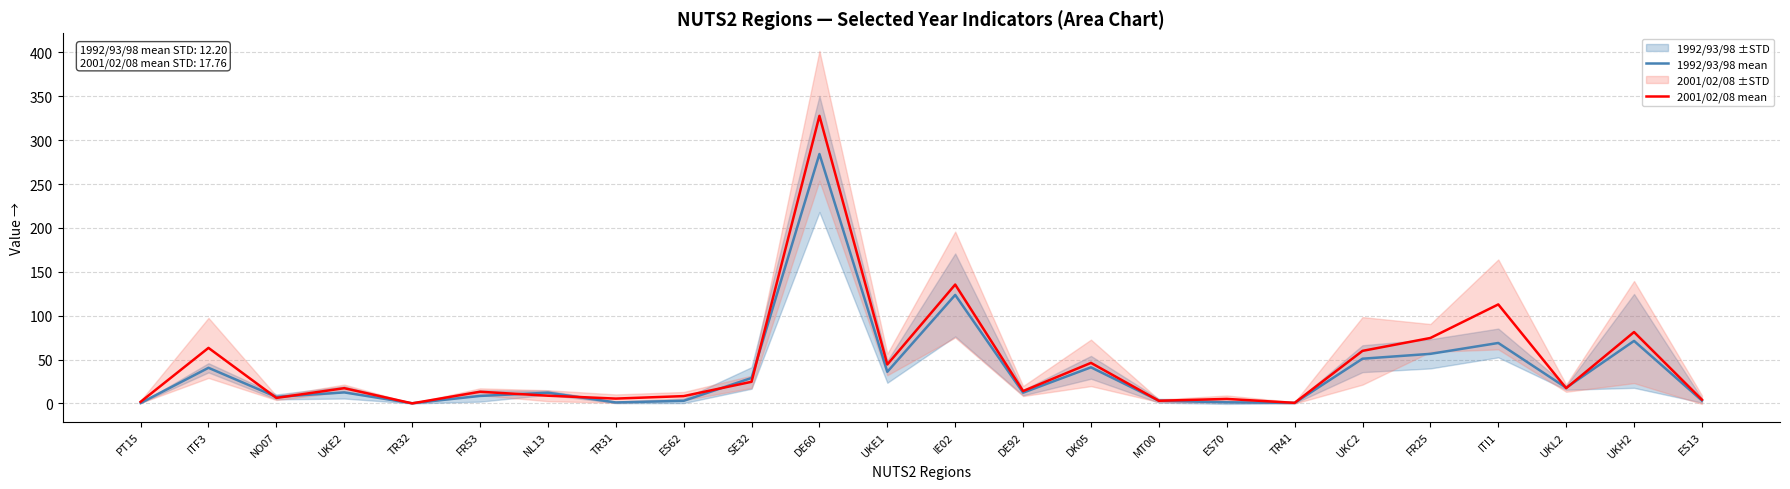

What position from the right is MT00?

9